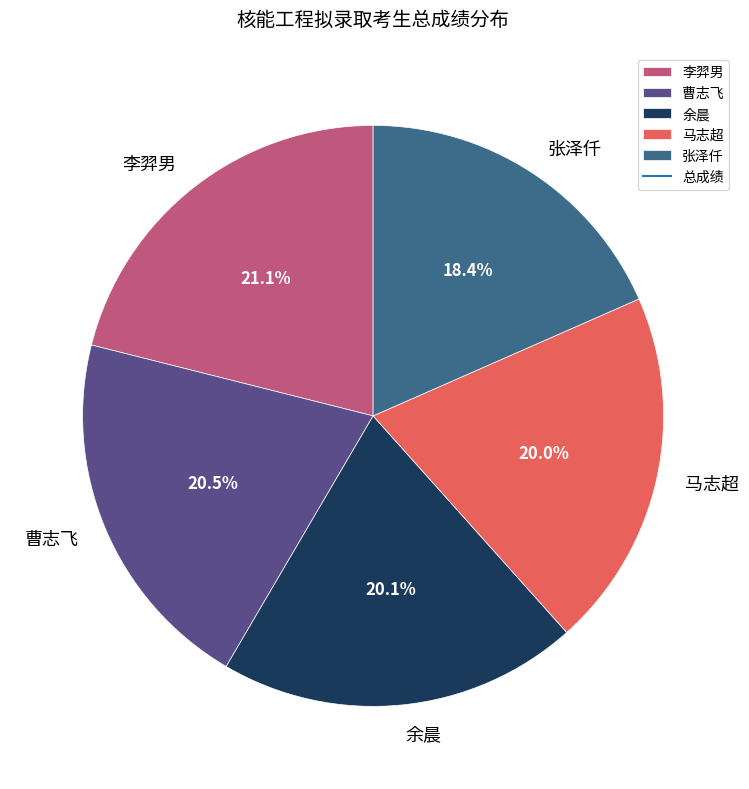

Which has a higher value, 曹志飞 or 马志超?

曹志飞